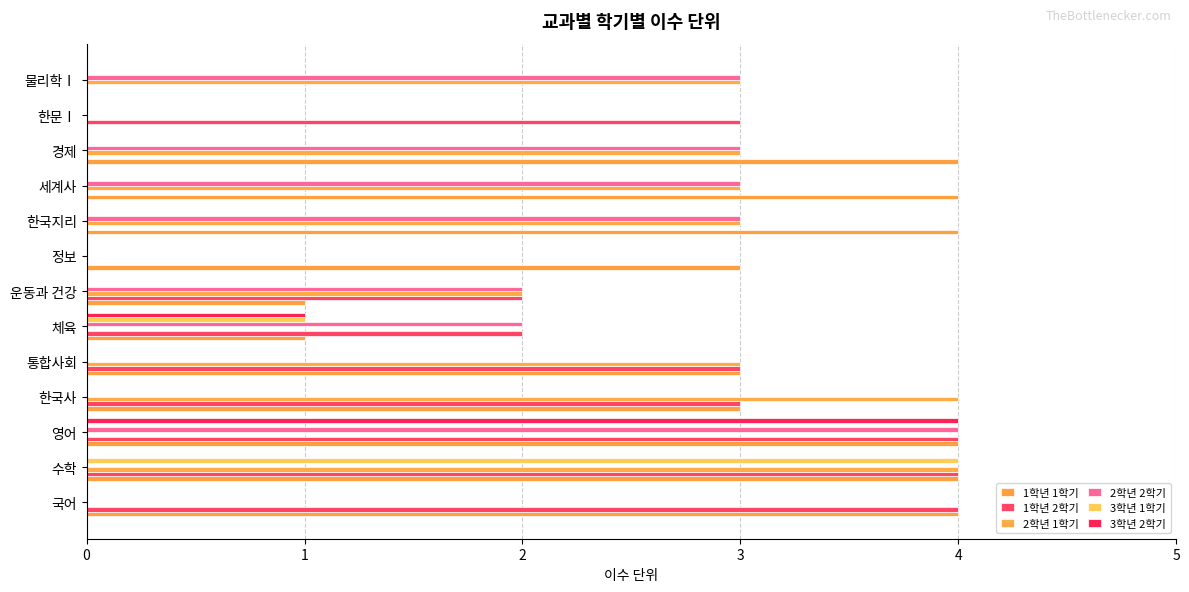

Reading right to left, what are all the values shown in this chart?

1학년 1학기: 0	0	4	4	4	3	1	1	3	3	4	4	4
1학년 2학기: 0	3	0	0	0	0	2	2	3	3	4	4	4
2학년 1학기: 3	0	3	3	3	0	2	0	3	4	0	4	0
2학년 2학기: 3	0	3	3	3	0	2	2	0	0	4	0	0
3학년 1학기: 0	0	0	0	0	0	0	1	0	0	0	4	0
3학년 2학기: 0	0	0	0	0	0	0	1	0	0	4	0	0